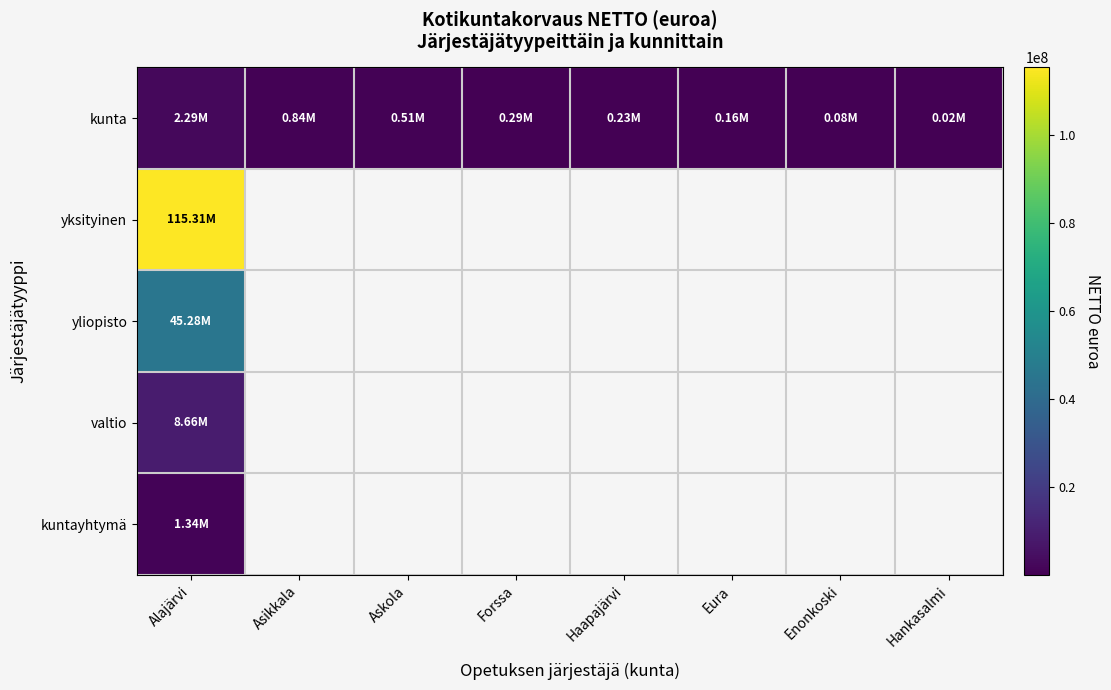

Which category has the highest value in the yksityinen series?

Alajärvi